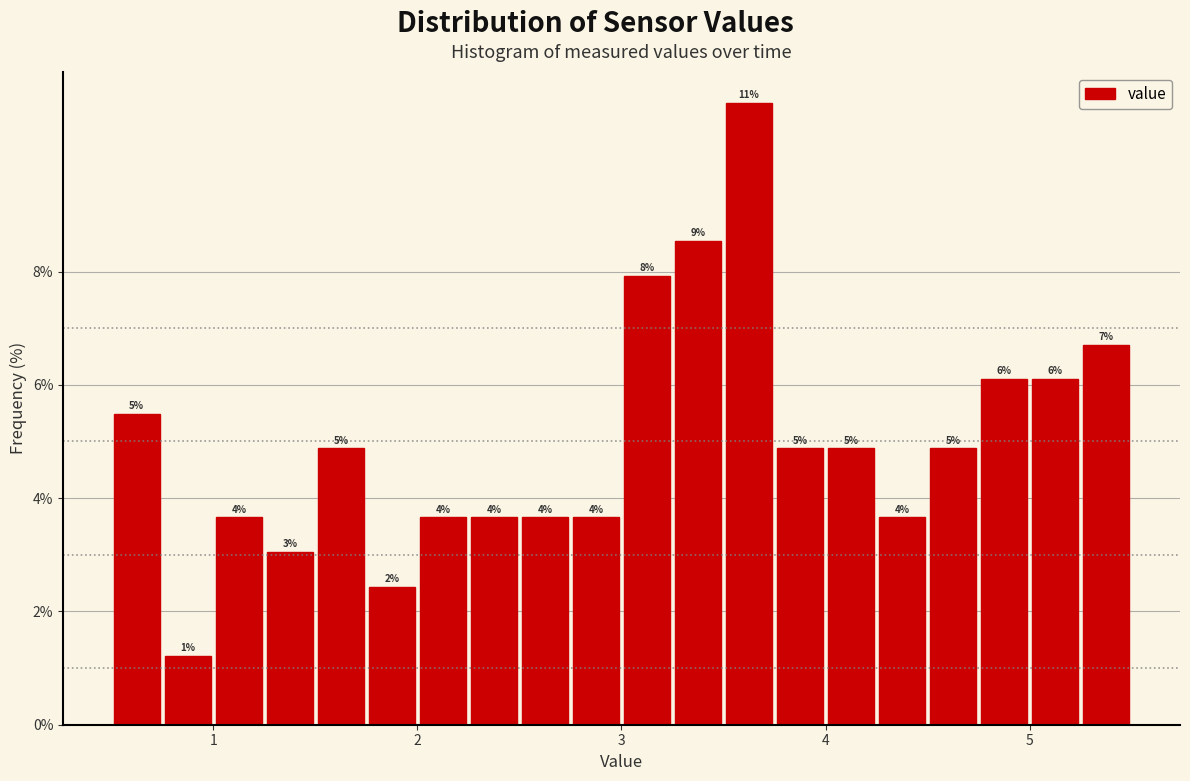

Read against the x-axis, roughly where is the centre of the tallest bar?

3.6